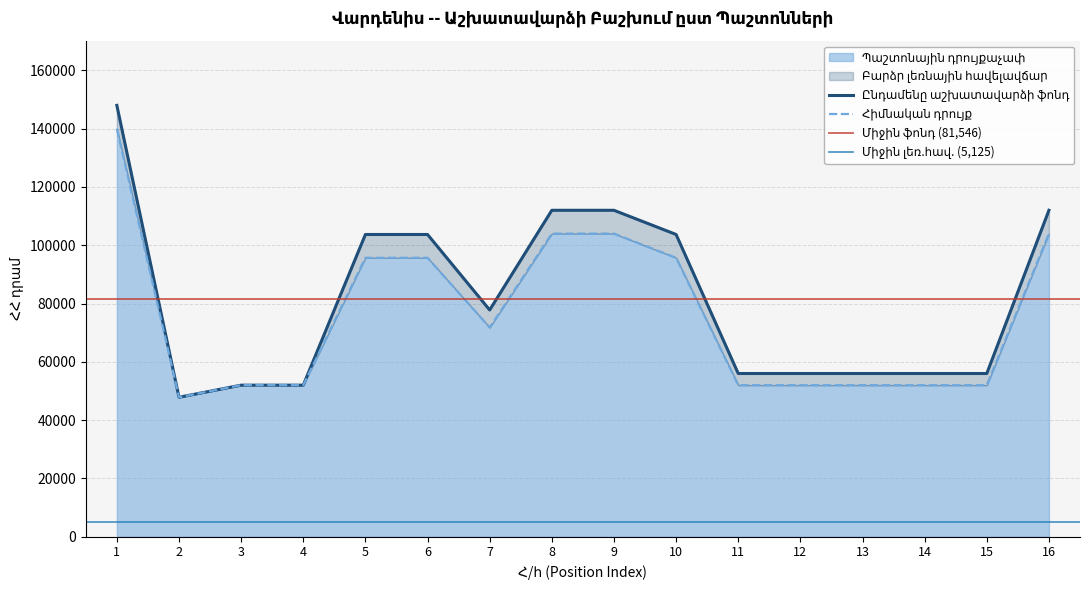

True or false: there are more than 2 points higher than both neighbors.

False